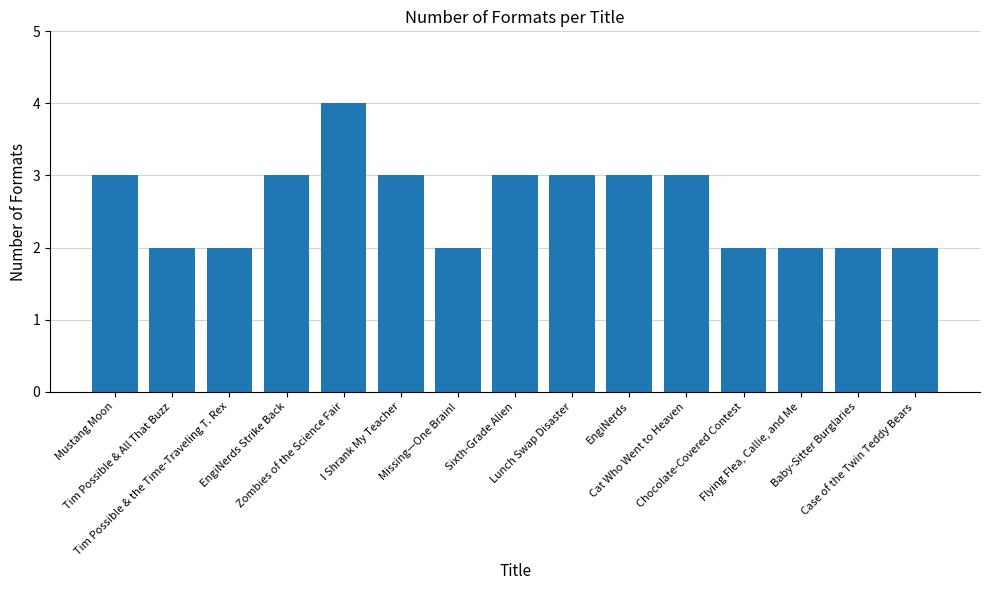

The chart shows a value of 2 at Tim Possible & All That Buzz. True or false?

True